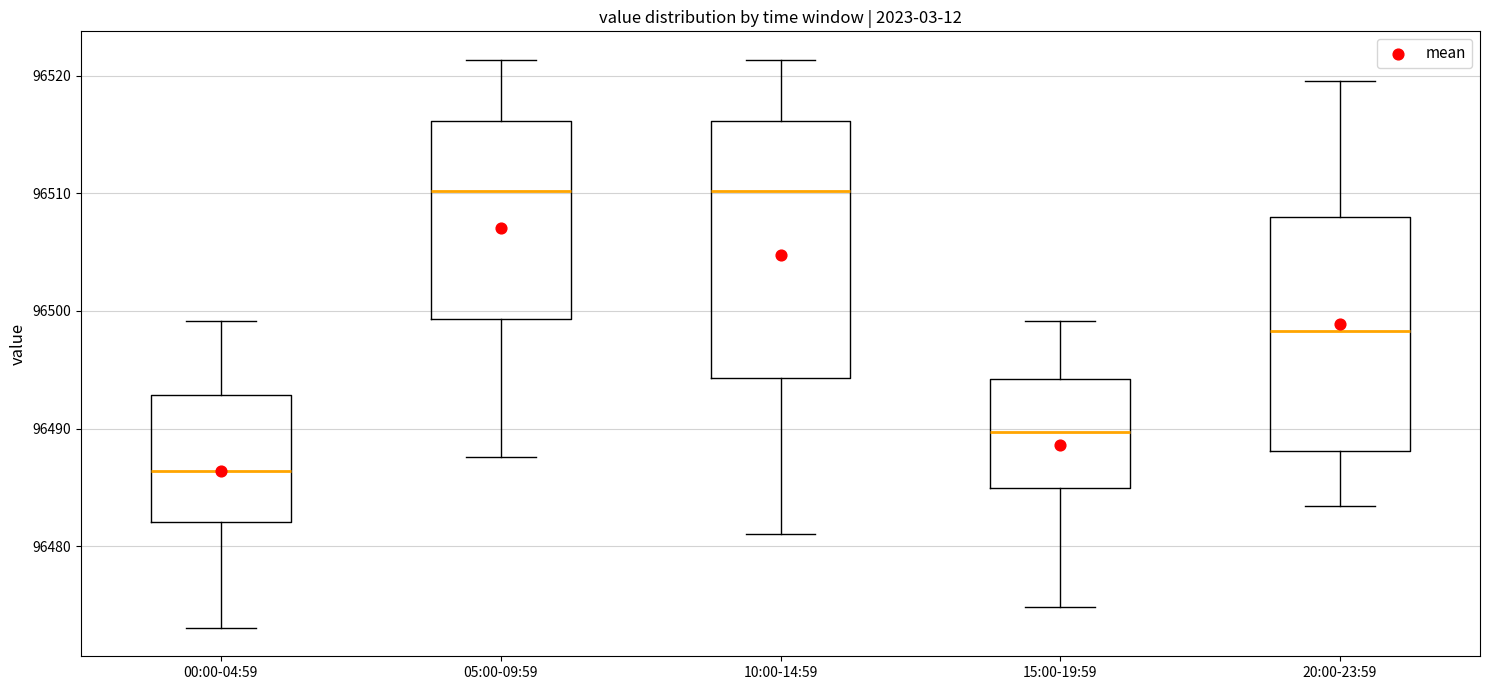

Where does the median line of the box for 10:00-14:59 sit on the y-axis? The values are not printed on the chart, so give them approximately, as read against the axis.

96510